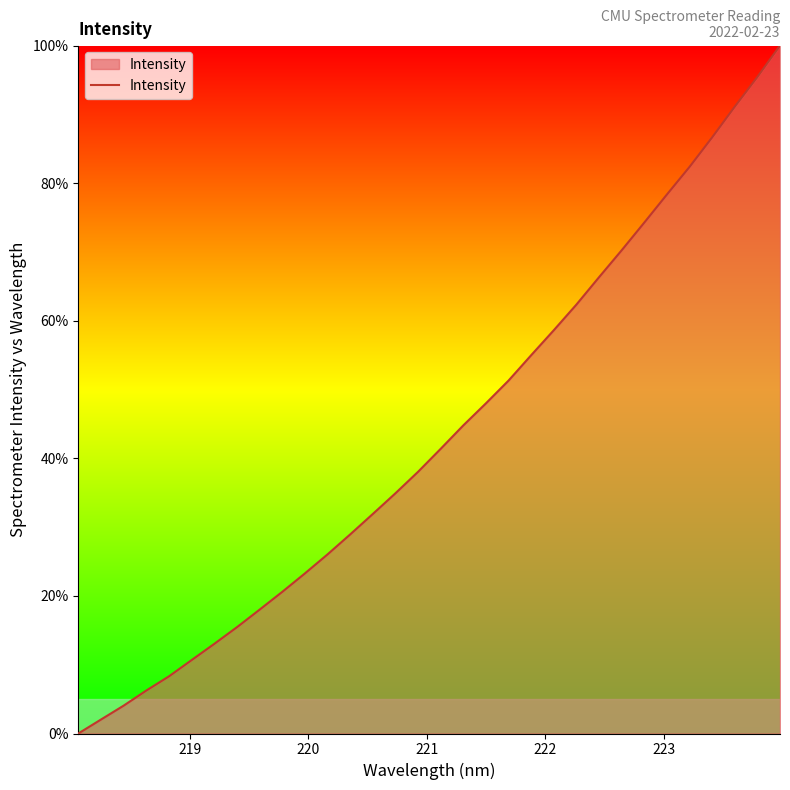

What is the maximum value shown in the chart?

100.0